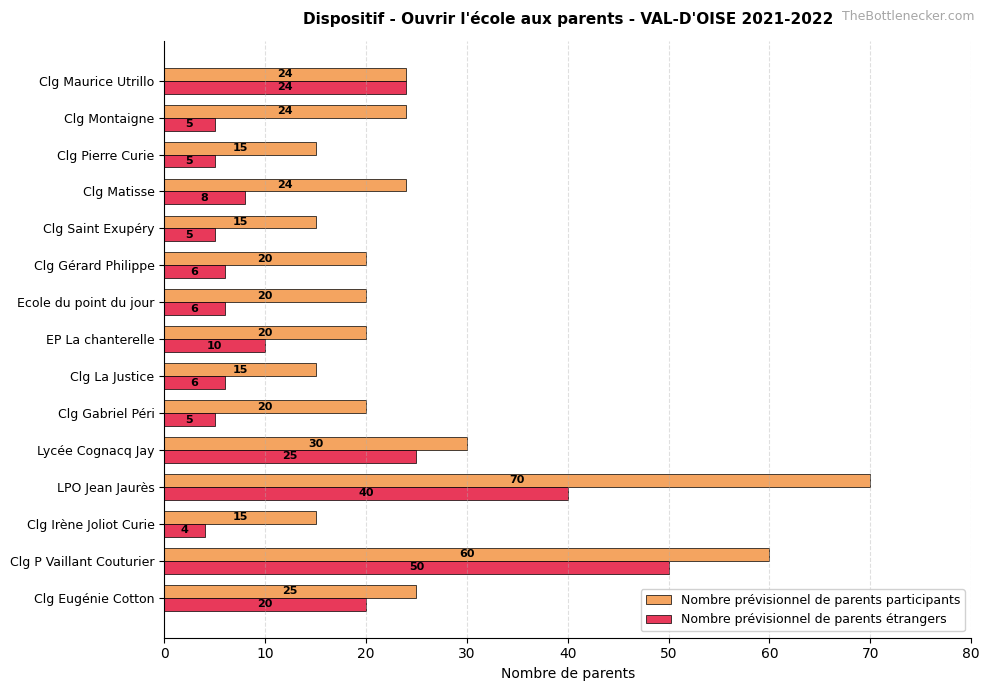

Rank the series by their average value, from lowest to highest.

Nombre prévisionnel de parents étrangers, Nombre prévisionnel de parents participants